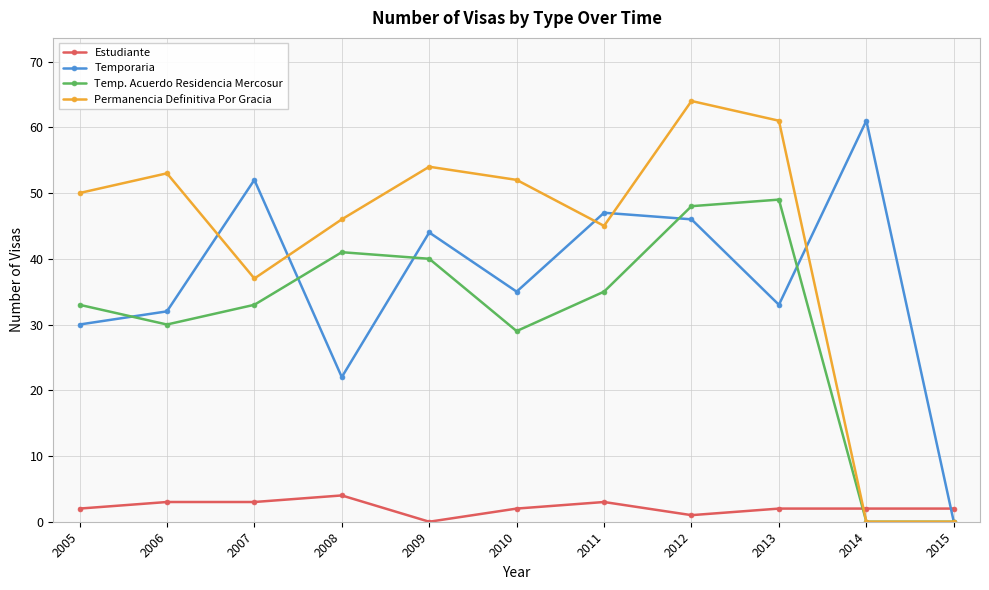

What is the difference between the highest and lowest values at 2015?

2